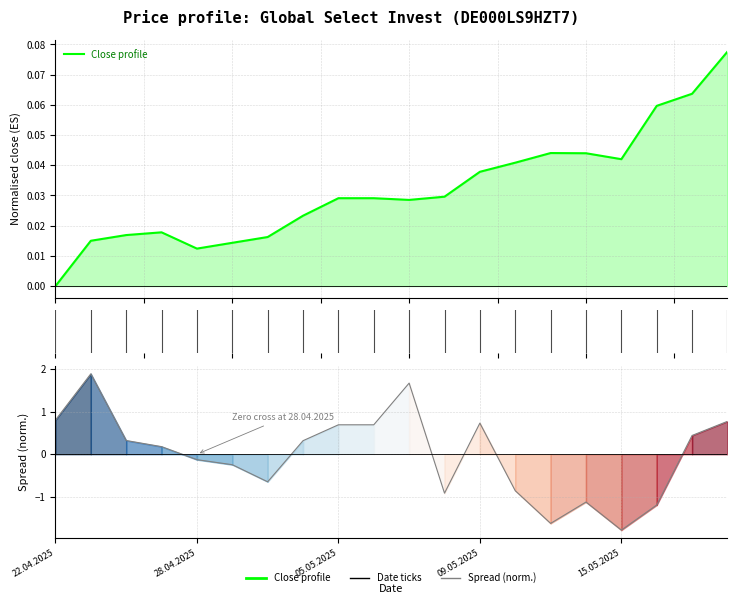

What is the difference between the second highest and minimum values in the Close profile series?

0.1